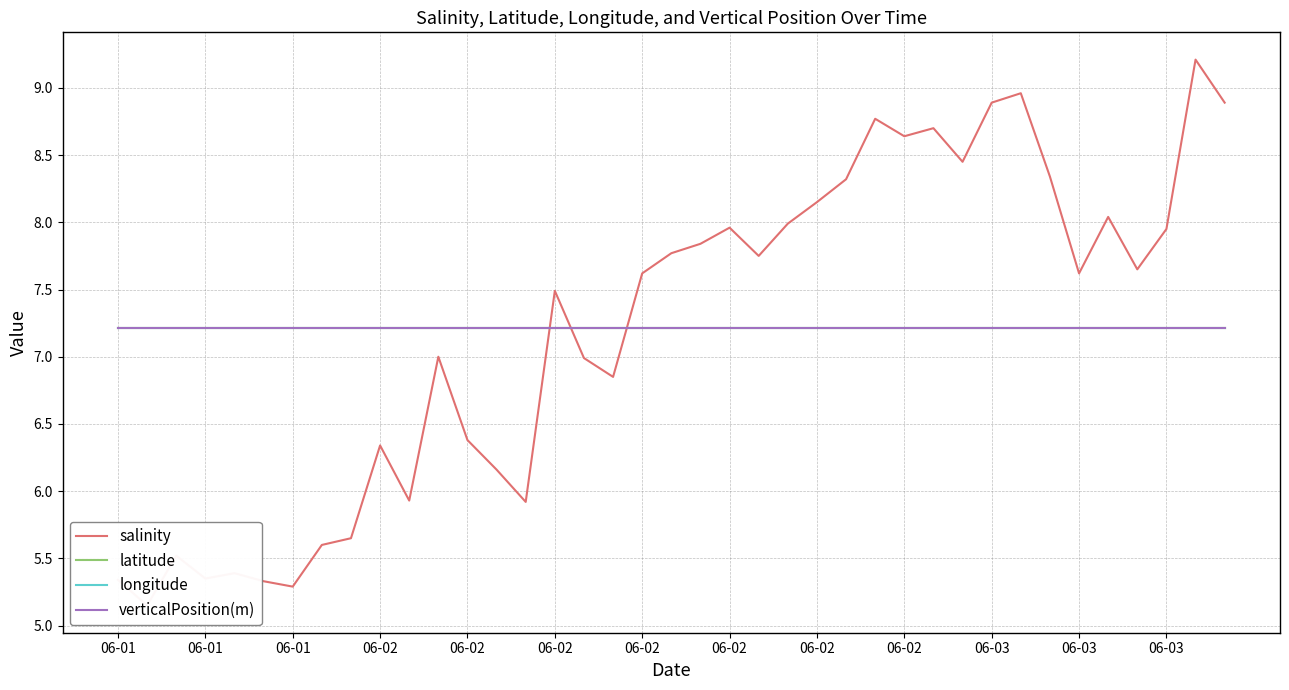

List the series in order of their peak value, highest first.

salinity, latitude, verticalPosition(m), longitude